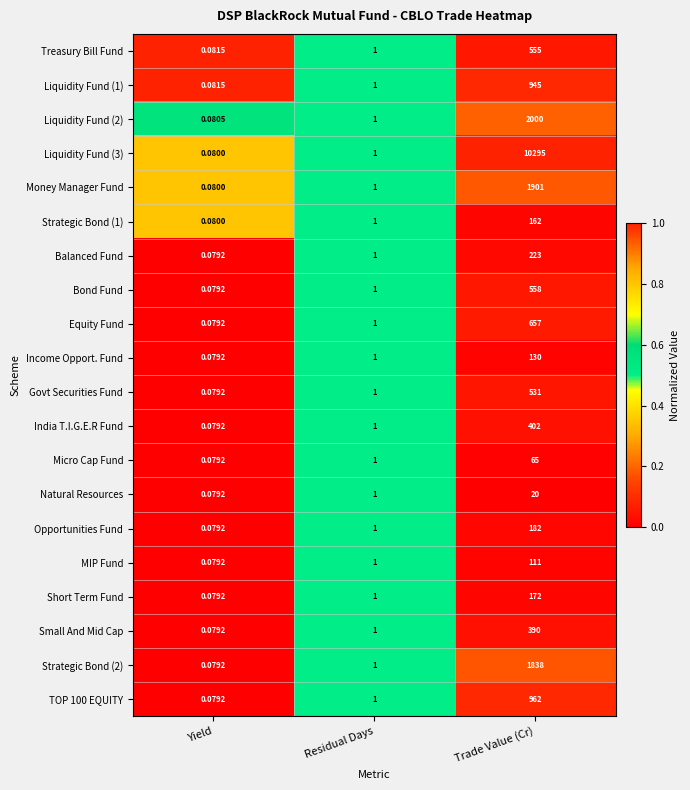

At which category is the sum across all series the highest?

Trade Value (Cr)